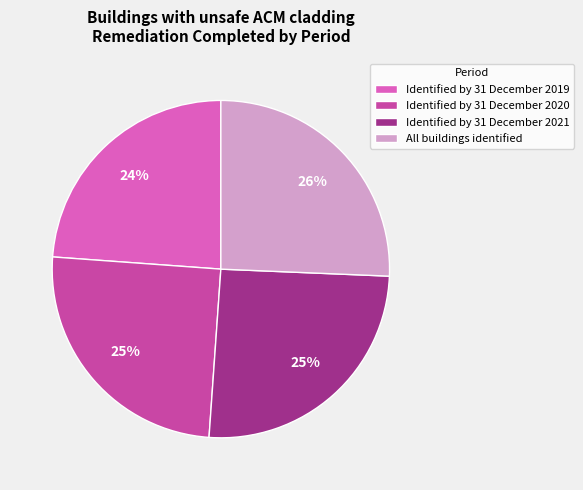

Is Identified by 31 December 2019 the majority of the pie?

No